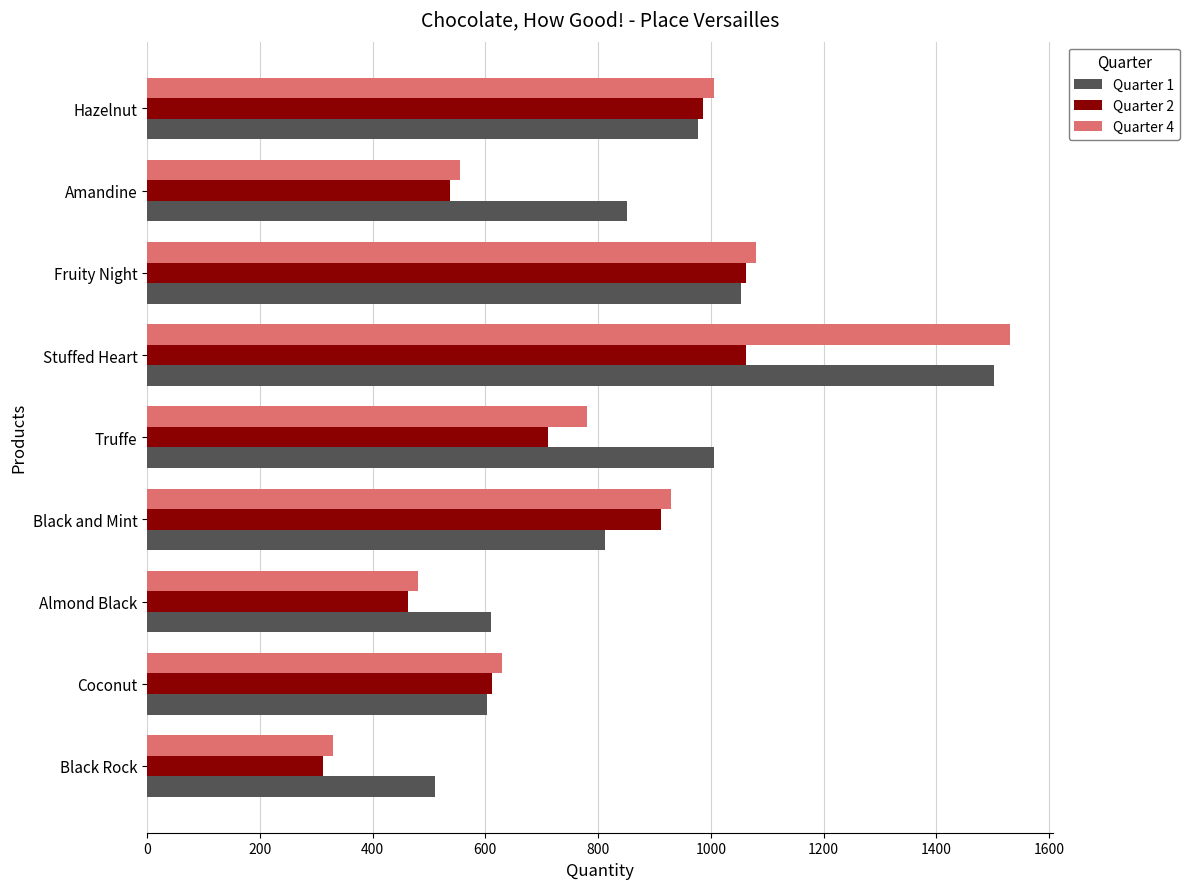

What is the difference between the Quarter 4 values at Fruity Night and Truffe?

300